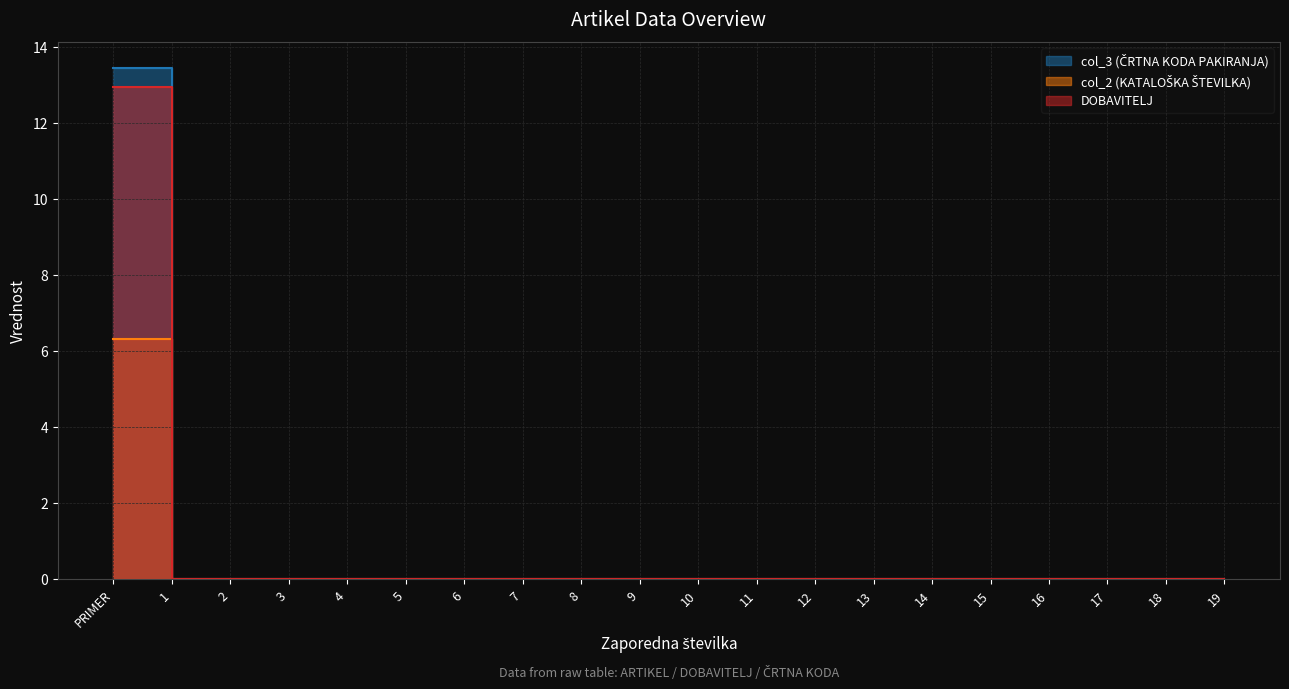

How many lines are shown in the chart?

3